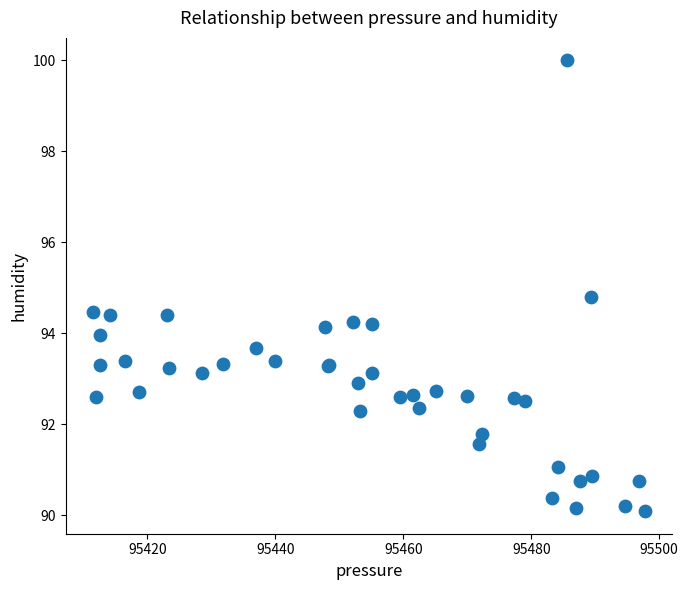

What Y value in the scatter plot is closest to 95?

94.8